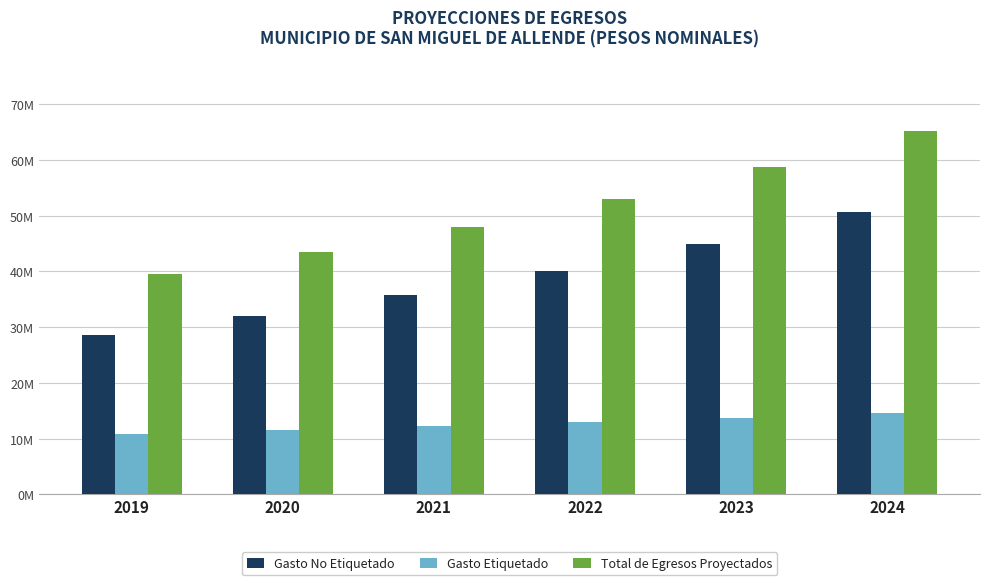

What are all the series names shown in the legend?

Gasto No Etiquetado, Gasto Etiquetado, Total de Egresos Proyectados